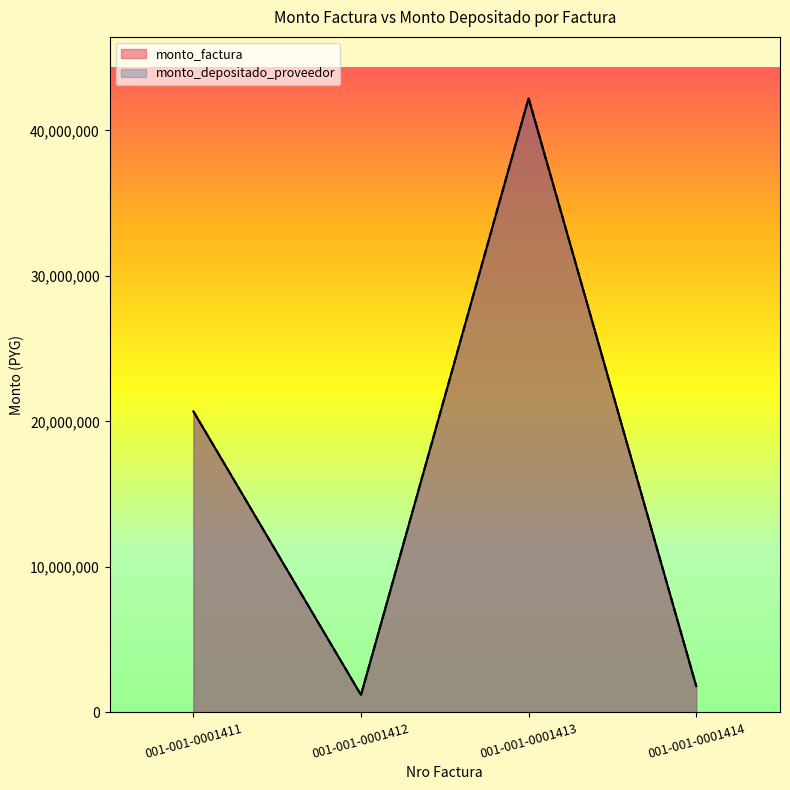

What is the approximate value of monto_factura at 001-001-0001413?

42204500